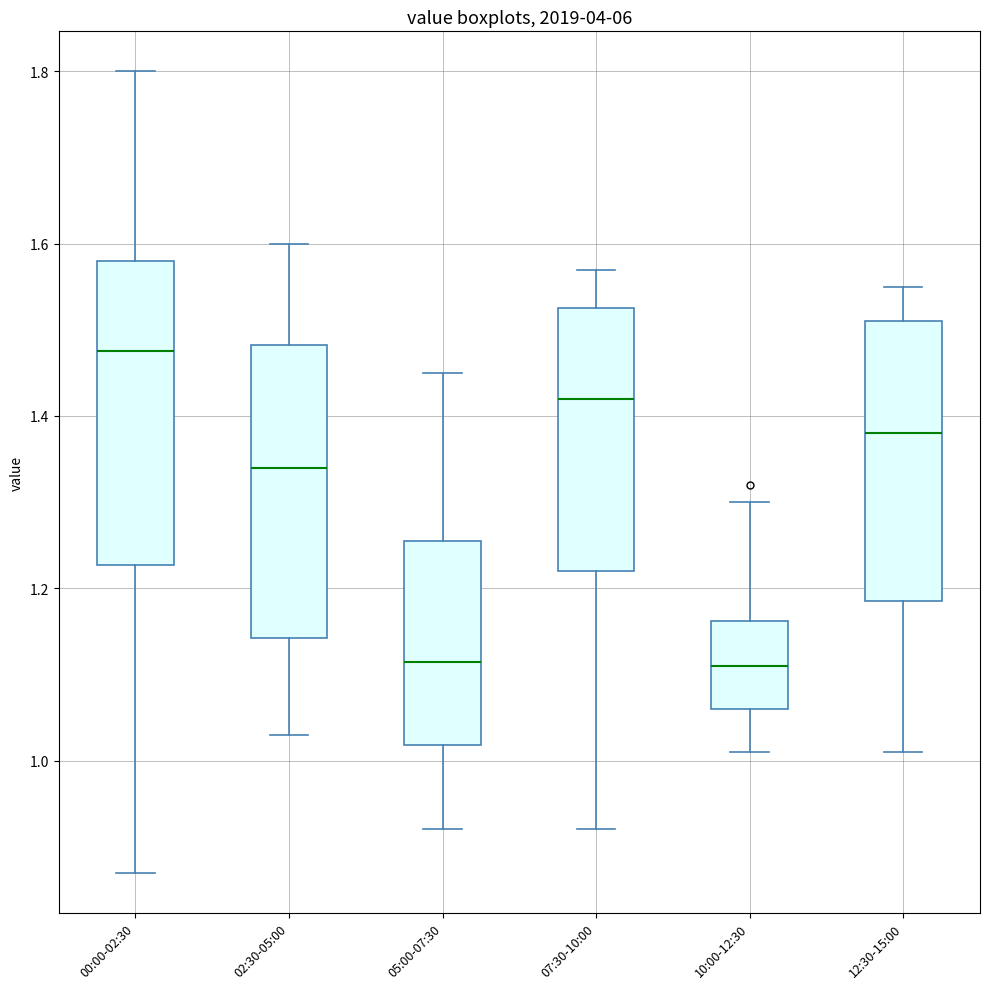

Reading left to right, read every box against the y-axis: the position of its median line, the range the box covers, and the ends of its whiskers. The values are not printed on the chart, so give them approximately, as read against the axis.

00:00-02:30: median 1.48, box 1.22 to 1.58, whiskers 0.88 to 1.80
02:30-05:00: median 1.34, box 1.14 to 1.48, whiskers 1.04 to 1.60
05:00-07:30: median 1.12, box 1.02 to 1.26, whiskers 0.92 to 1.46
07:30-10:00: median 1.42, box 1.22 to 1.52, whiskers 0.92 to 1.58
10:00-12:30: median 1.12, box 1.06 to 1.16, whiskers 1.02 to 1.30
12:30-15:00: median 1.38, box 1.18 to 1.52, whiskers 1.02 to 1.56